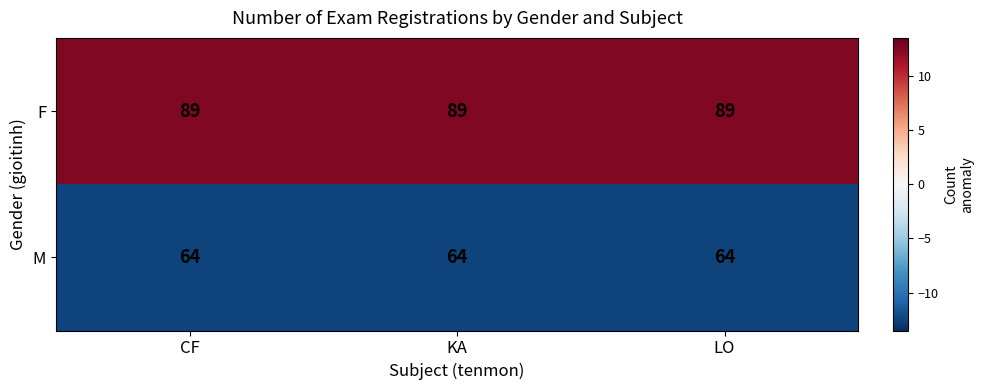

What is the total value across all series at CF?

153